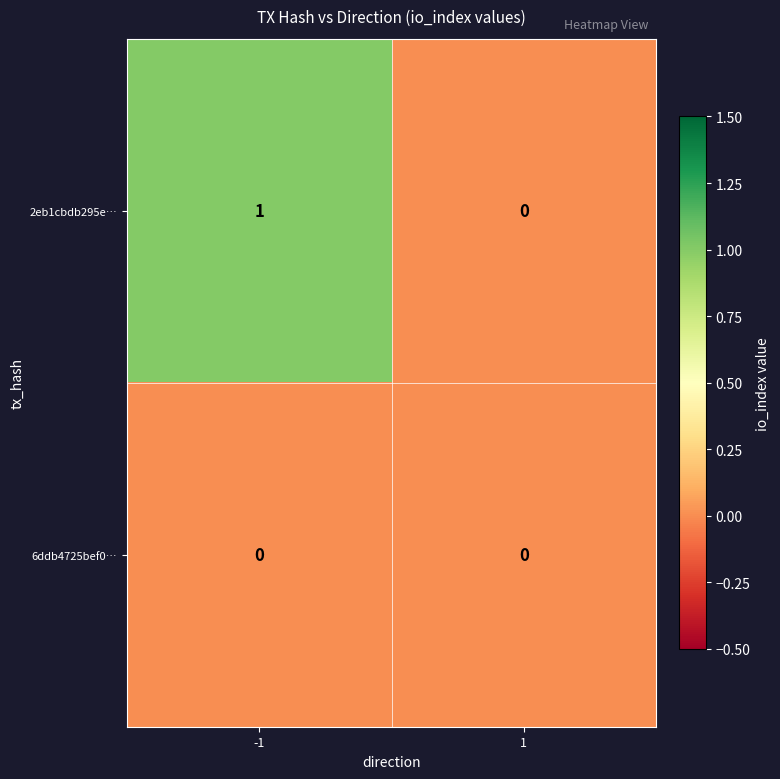

At -1, list the series in order from largest to smallest.

2eb1cbdb295e…, 6ddb4725bef0…